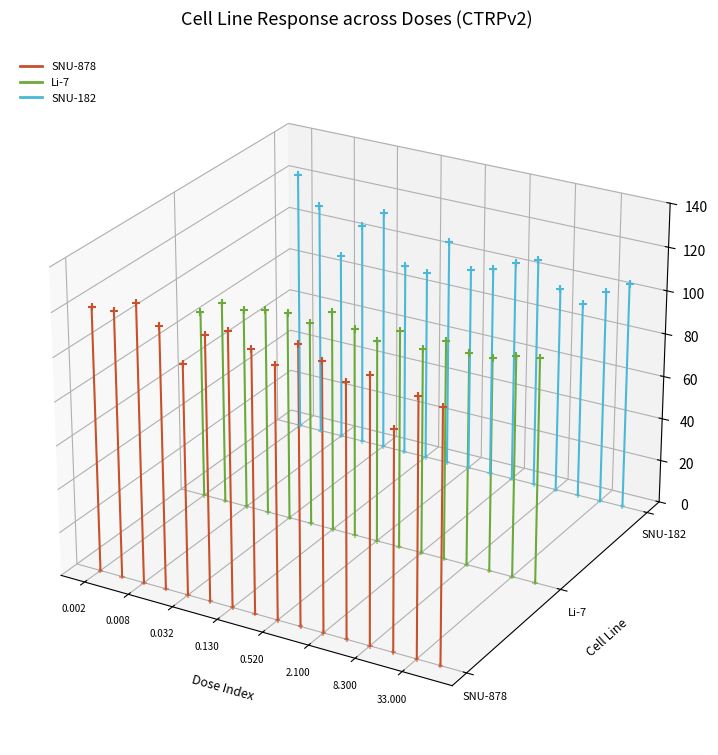

What are all the series names shown in the legend?

SNU-878, Li-7, SNU-182